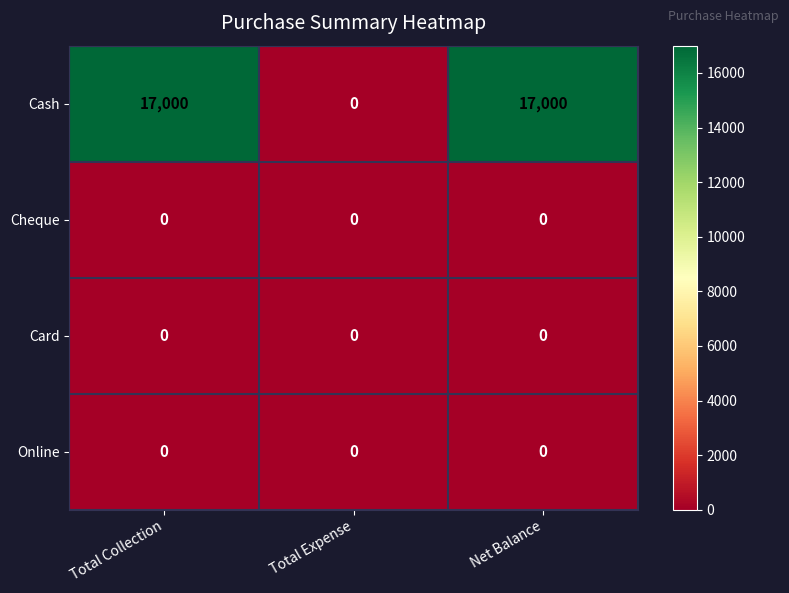

Which series has the largest total across all categories?

Cash